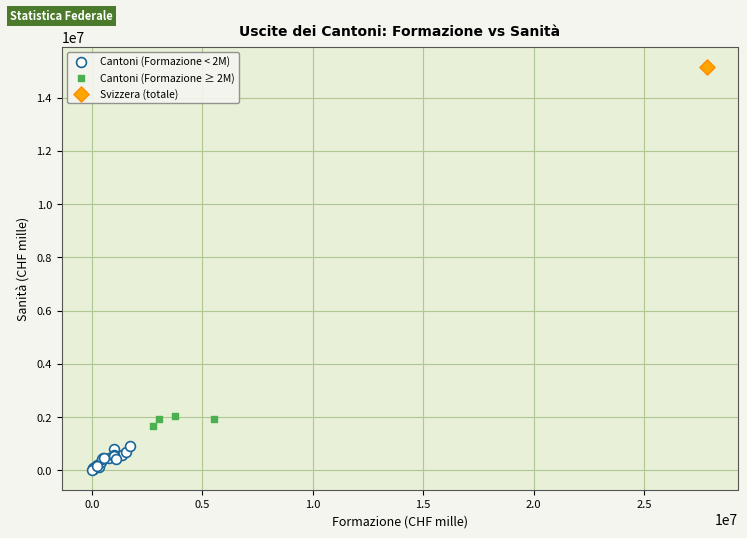

What are all the series names shown in the legend?

Cantoni (Formazione < 2M), Cantoni (Formazione ≥ 2M), Svizzera (totale)